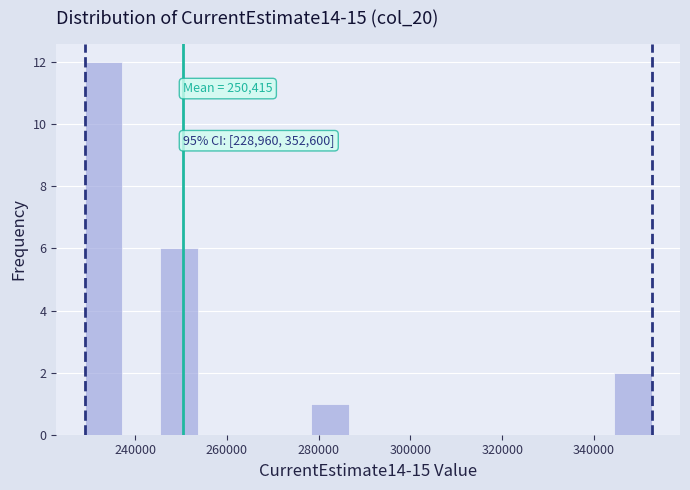

Over which range of the x-axis is the bar tallest?

228000 to 238000